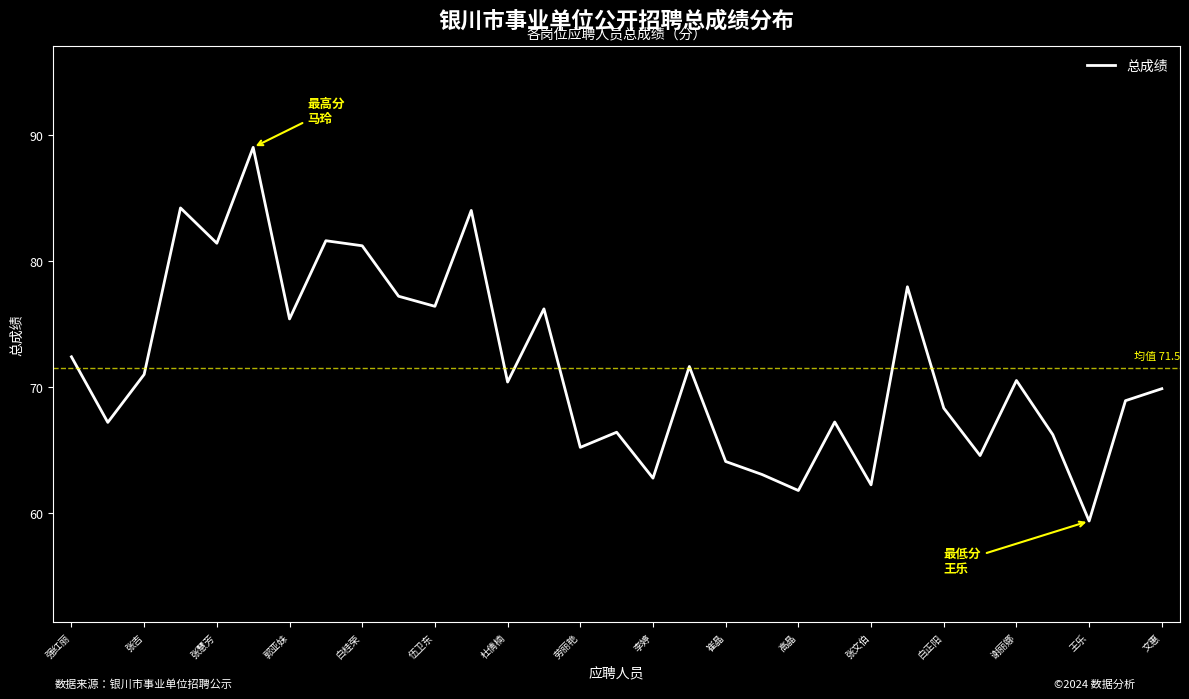

What is the greatest value displayed?

89.0